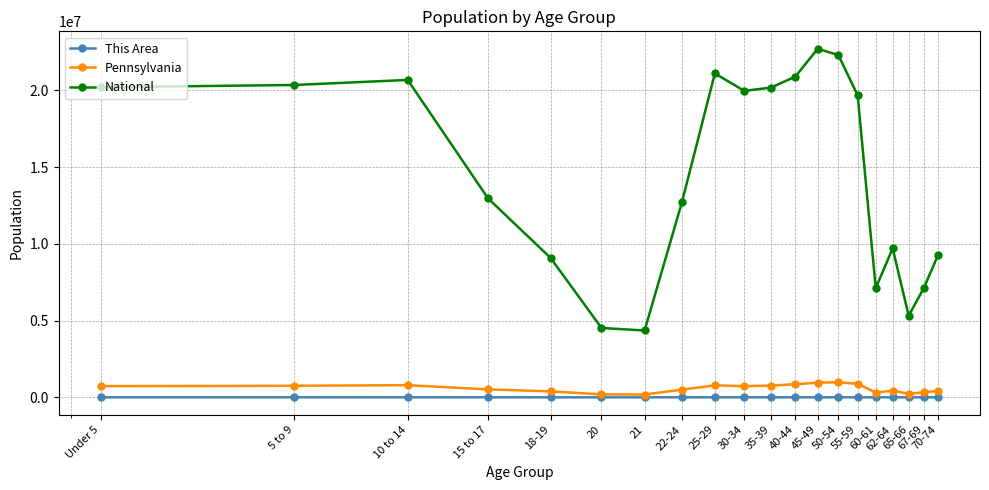

Which series has the widest spread of values?

National